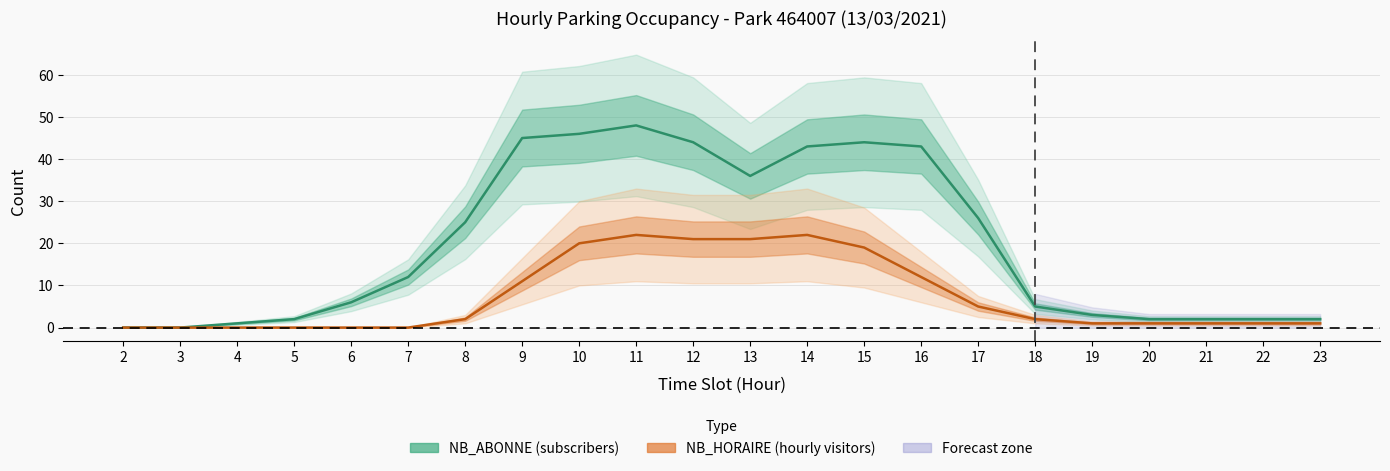

Which category has the lowest value in the NB_ABONNE series?

2